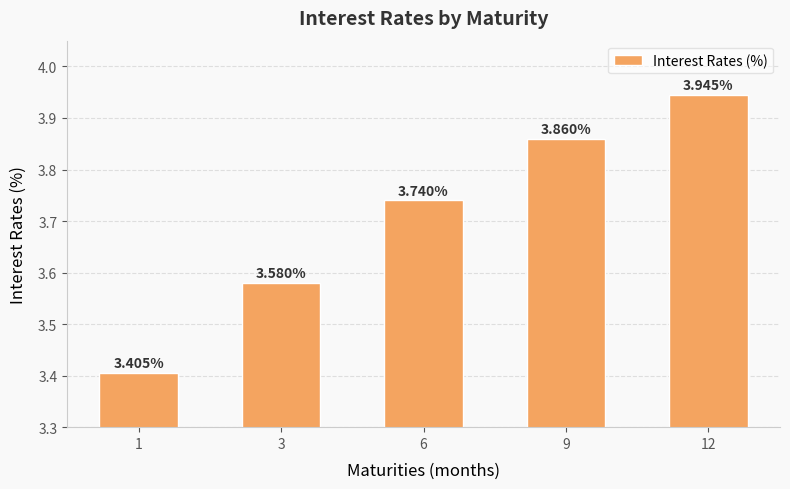

What is the difference between the second highest and minimum values?

0.5